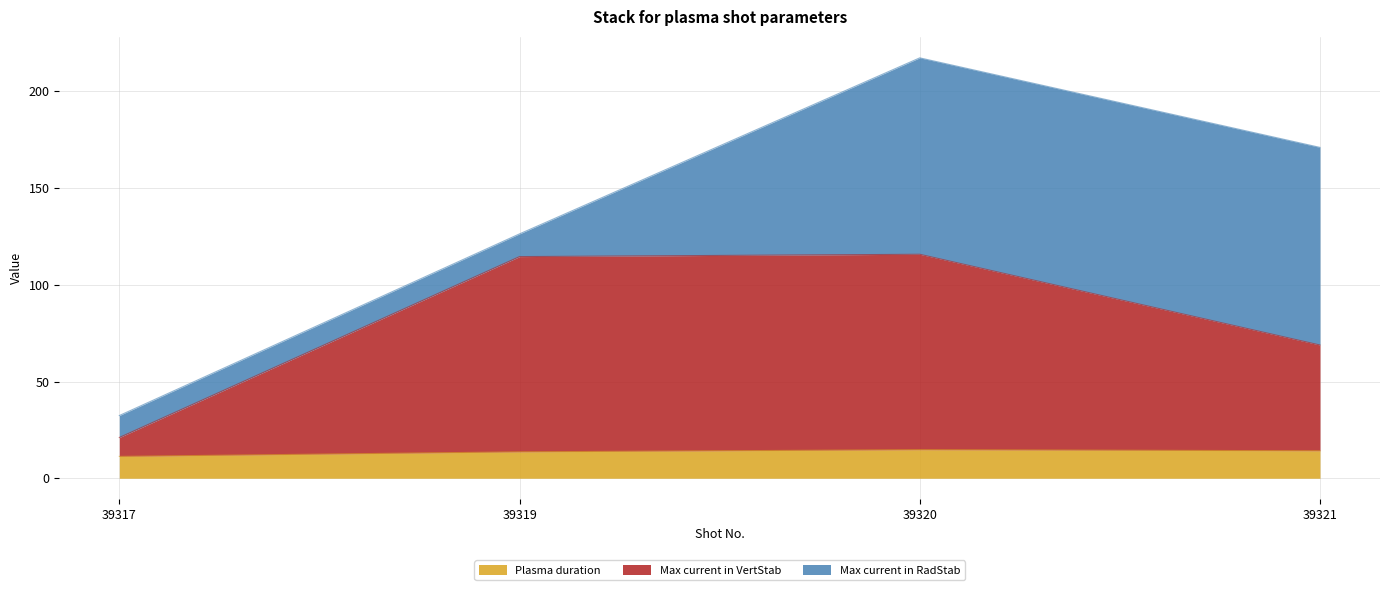

What is the total value across all series at 39321?

171.0